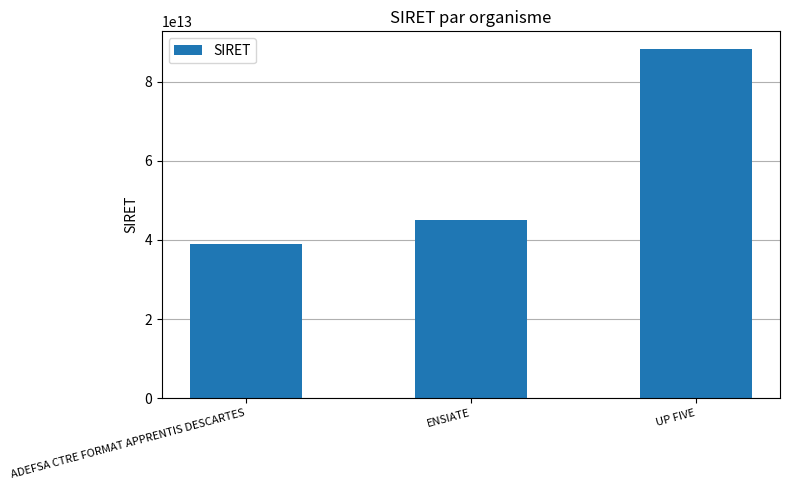

At which label is the value closest to 63721851100035?

ENSIATE